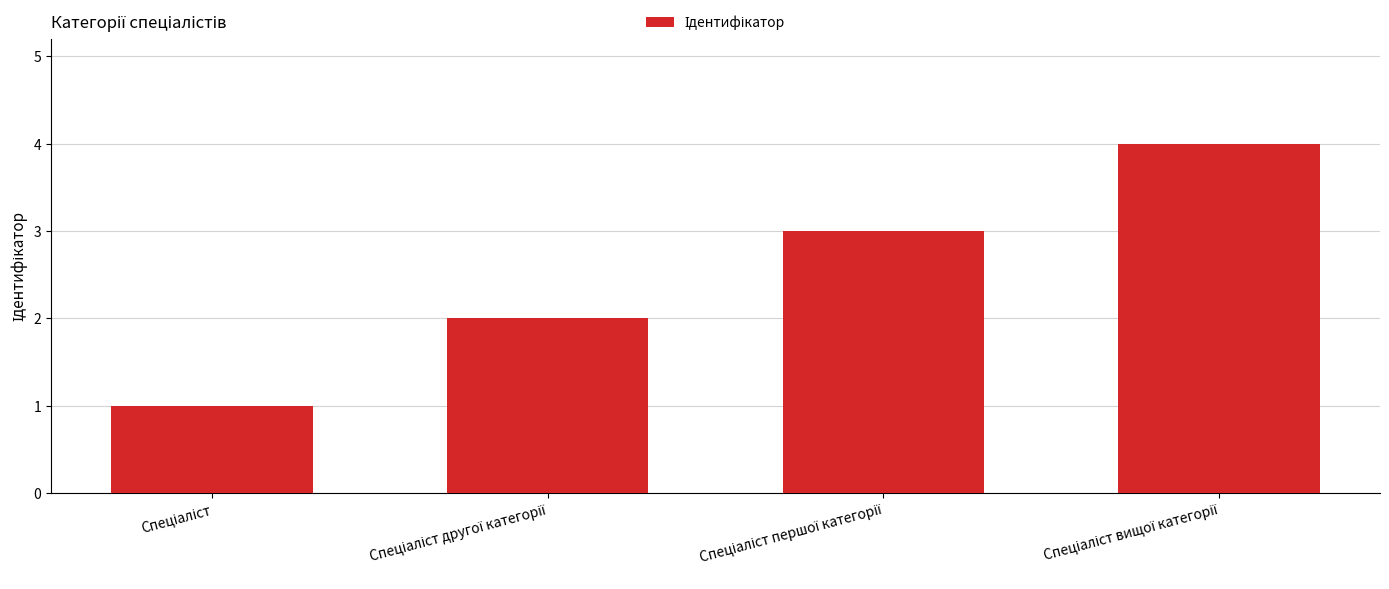

What is the difference between the maximum and minimum values?

3